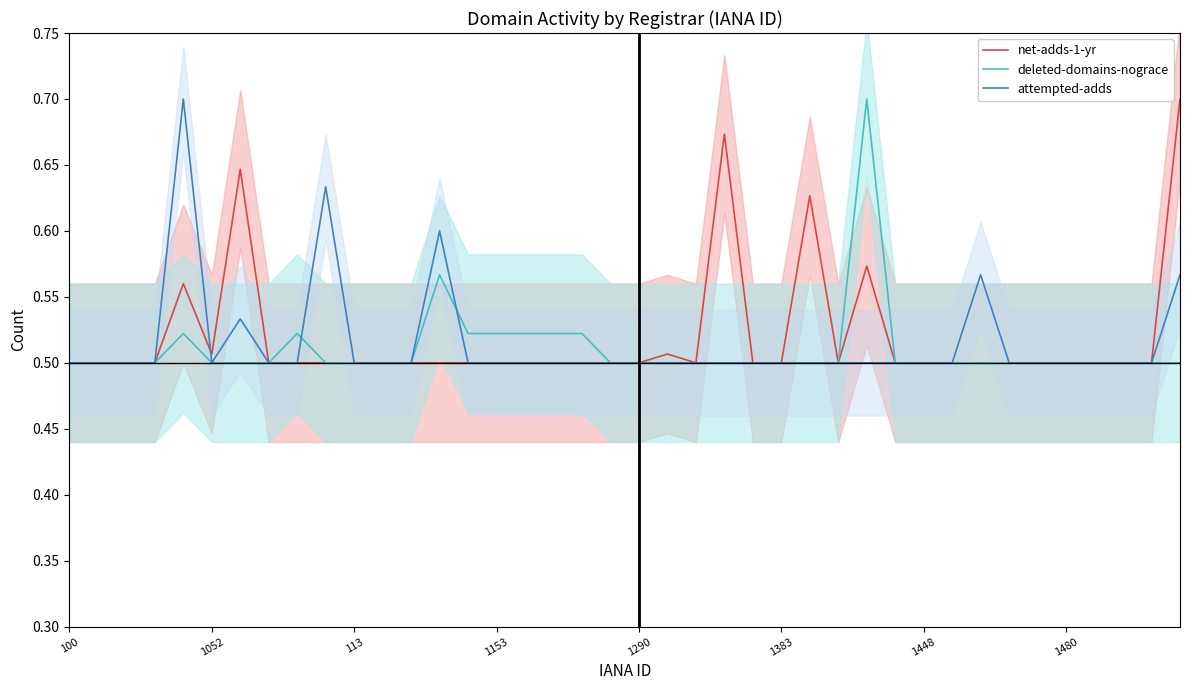

The value of net-adds-1-yr at 14 is 0.5. True or false?

True